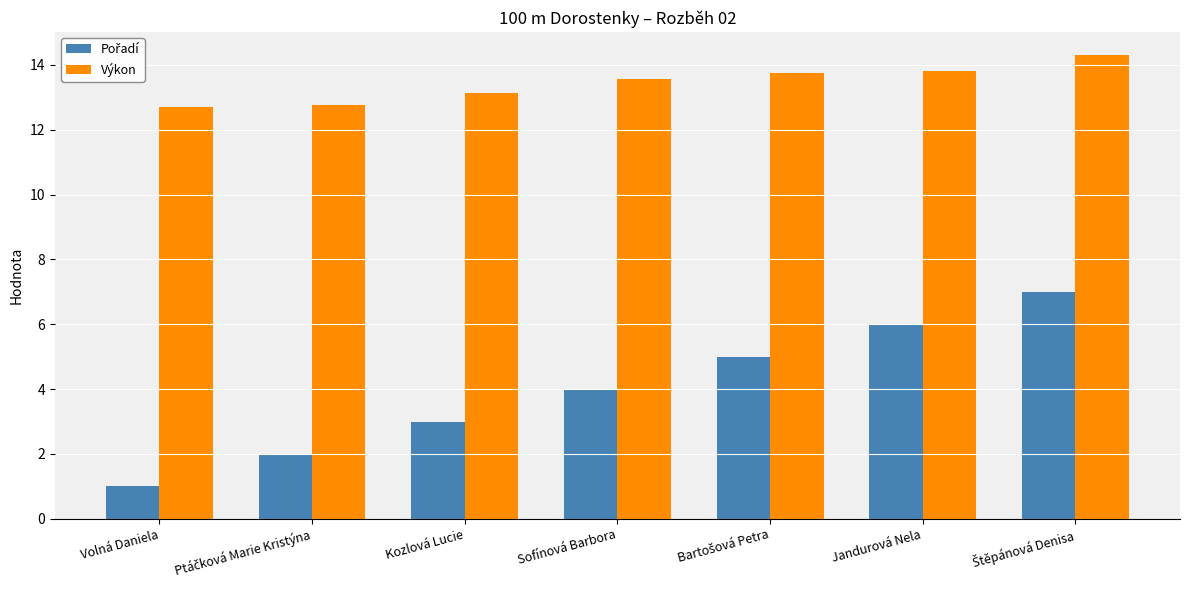

How many groups of bars are there?

7